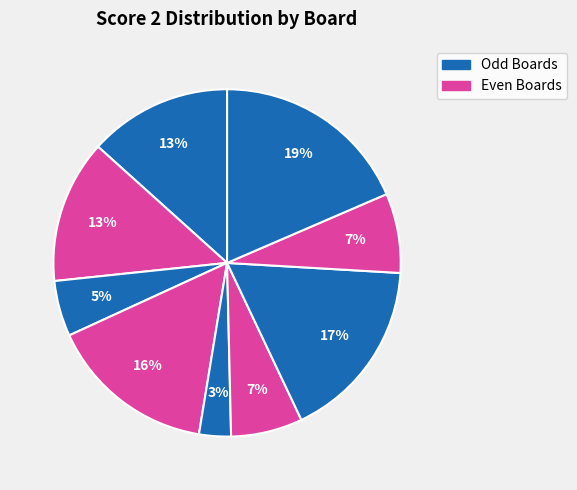

How many slices are in this pie chart?

9